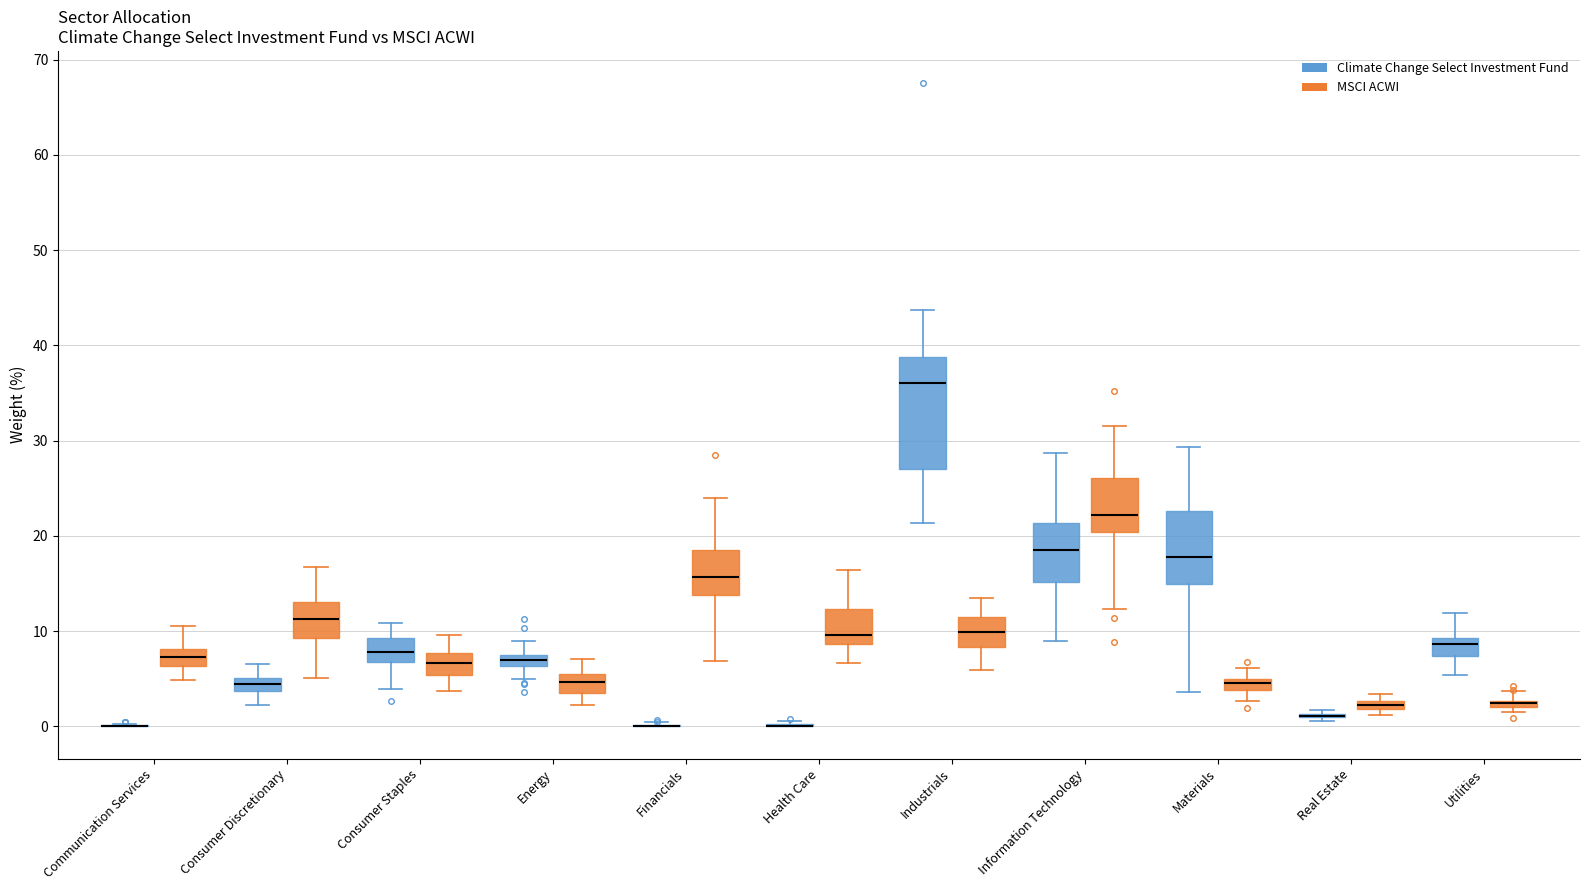

Comparing the boxes themselves (not the whiskers), which one is the tallest?

Industrials (Climate Change Select Investment Fund)